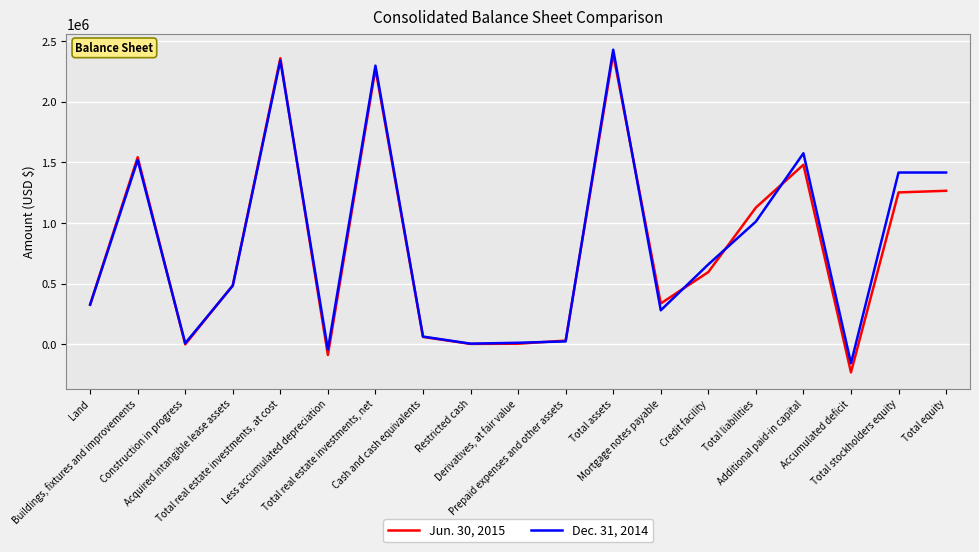

What is the maximum value shown in the chart?

2428797